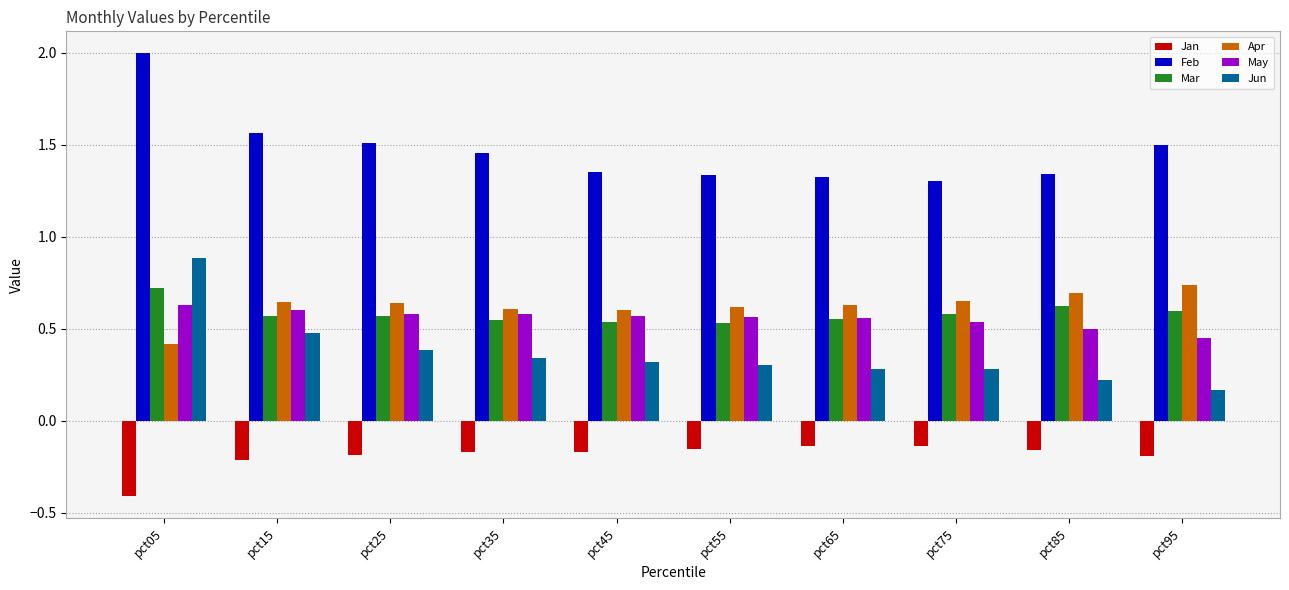

What are all the series names shown in the legend?

Jan, Feb, Mar, Apr, May, Jun